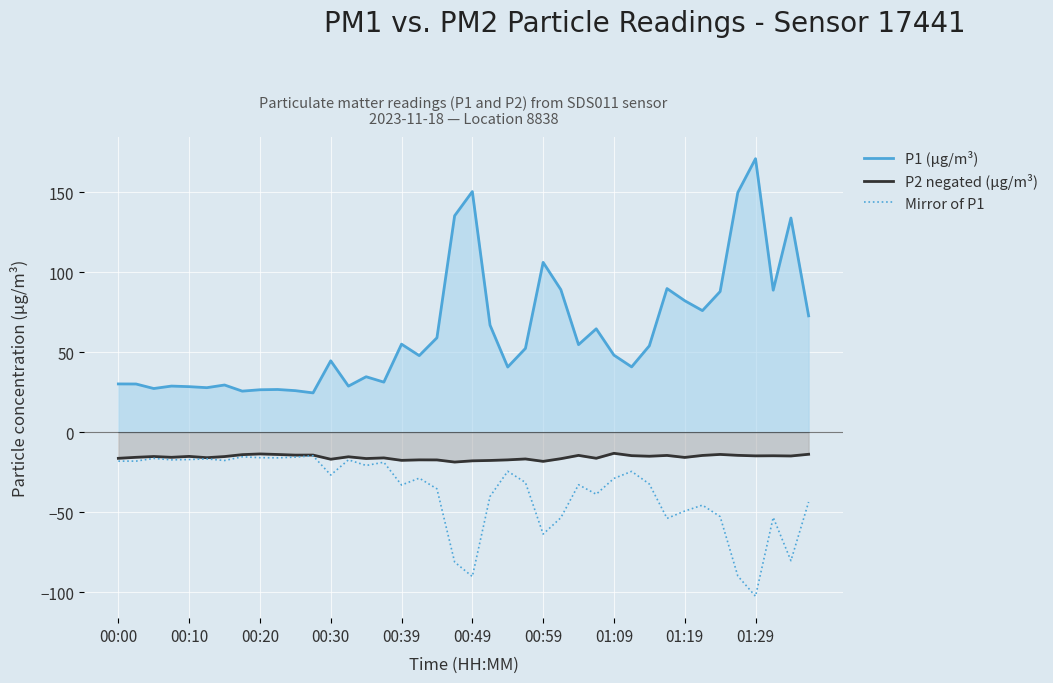

The value of P1 (µg/m³) at 00:39 is 93.5. True or false?

False